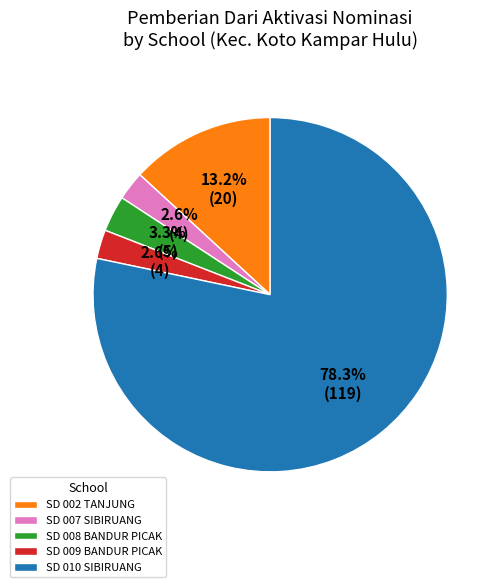

Which has a higher value, SD 002 TANJUNG or SD 010 SIBIRUANG?

SD 010 SIBIRUANG